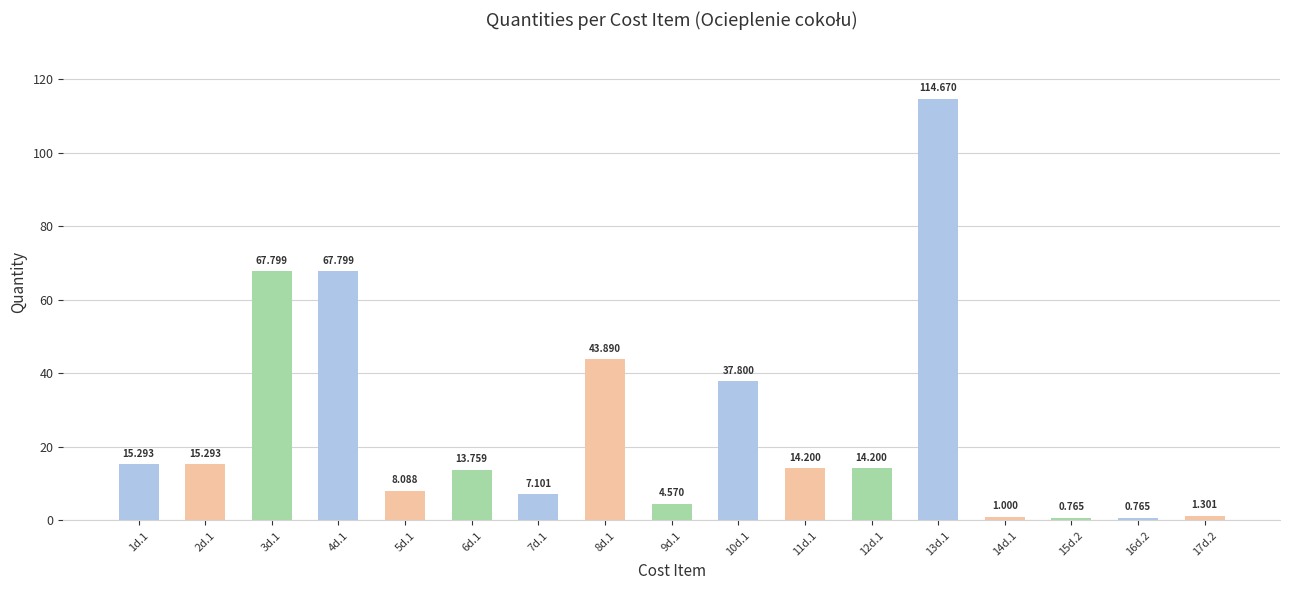

List the labels in order of value, smallest first.

15d.2, 16d.2, 14d.1, 17d.2, 9d.1, 7d.1, 5d.1, 6d.1, 11d.1, 12d.1, 1d.1, 2d.1, 10d.1, 8d.1, 3d.1, 4d.1, 13d.1